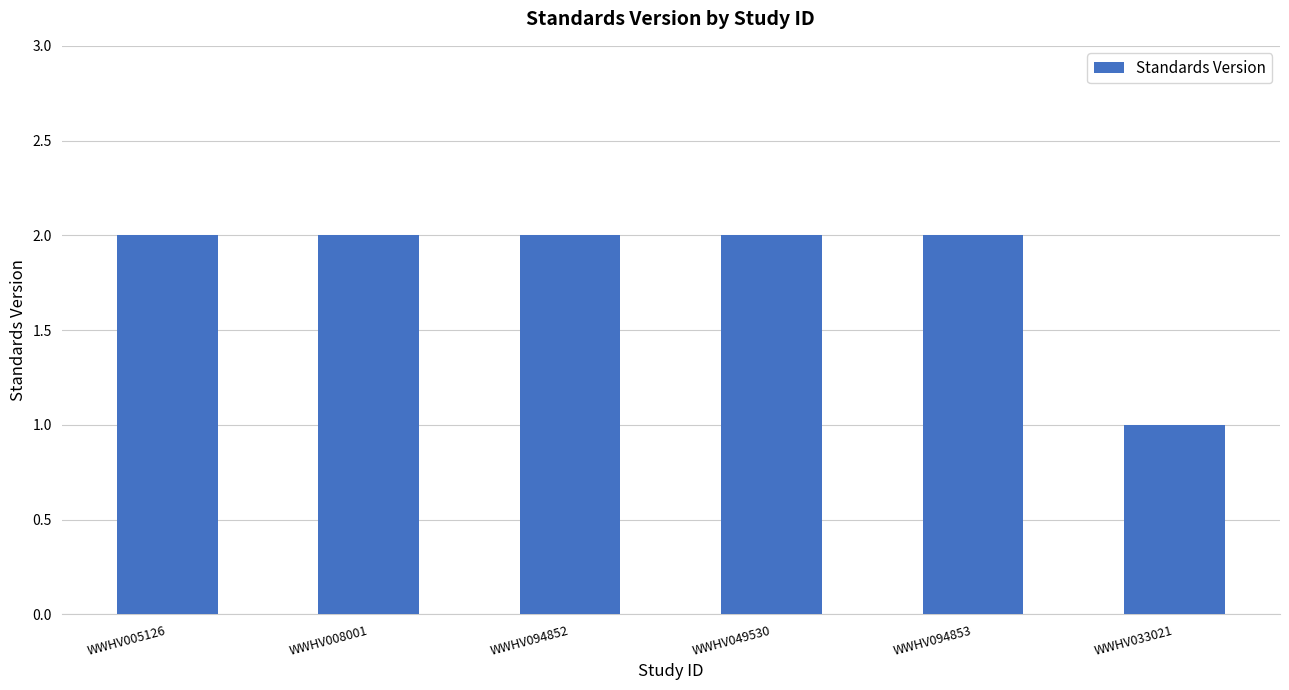

What is the smallest value displayed?

1